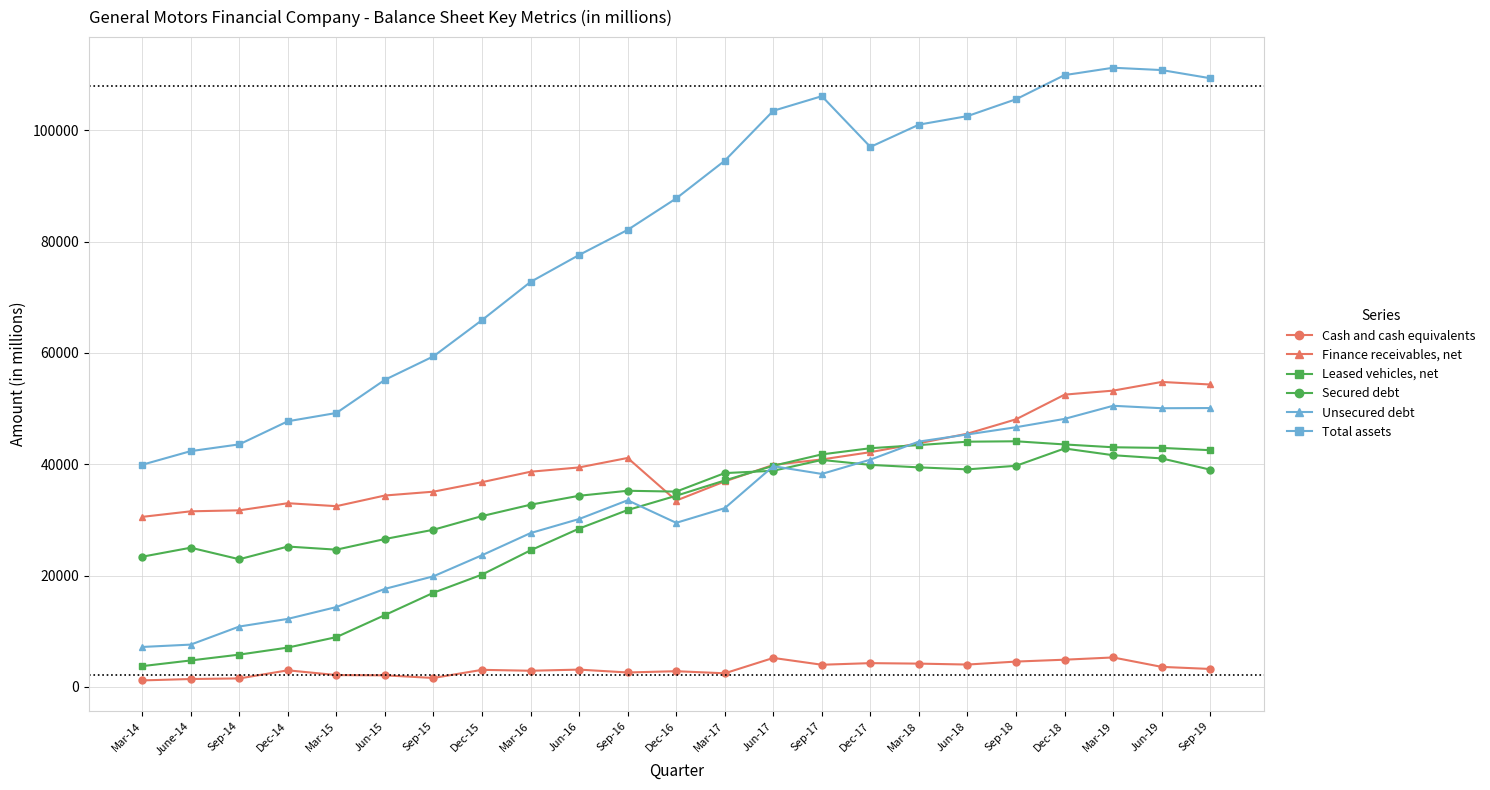

What is the maximum value for Unsecured debt?

50506